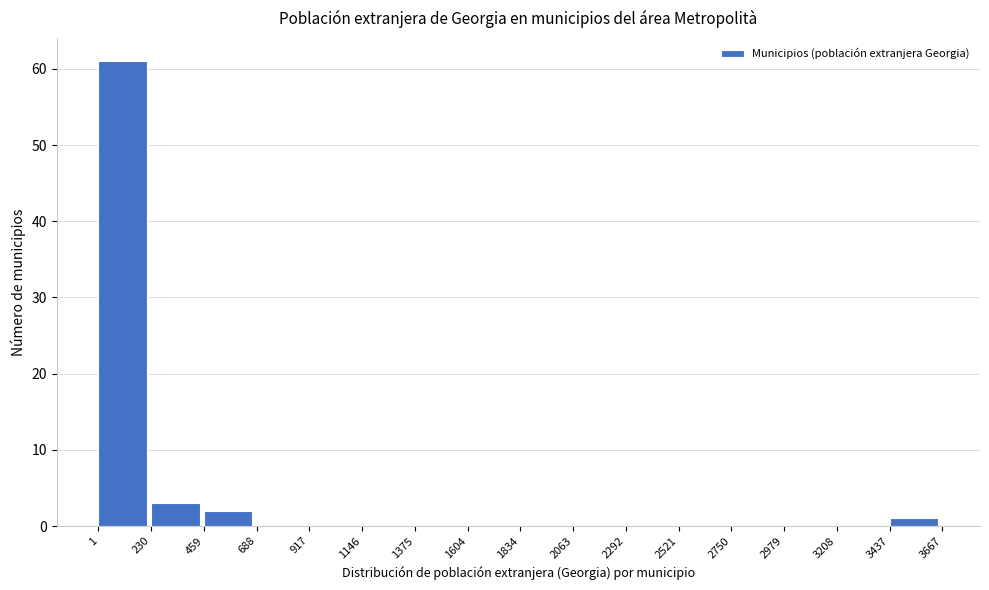

Over which range of the x-axis is the bar tallest?

1 to 230